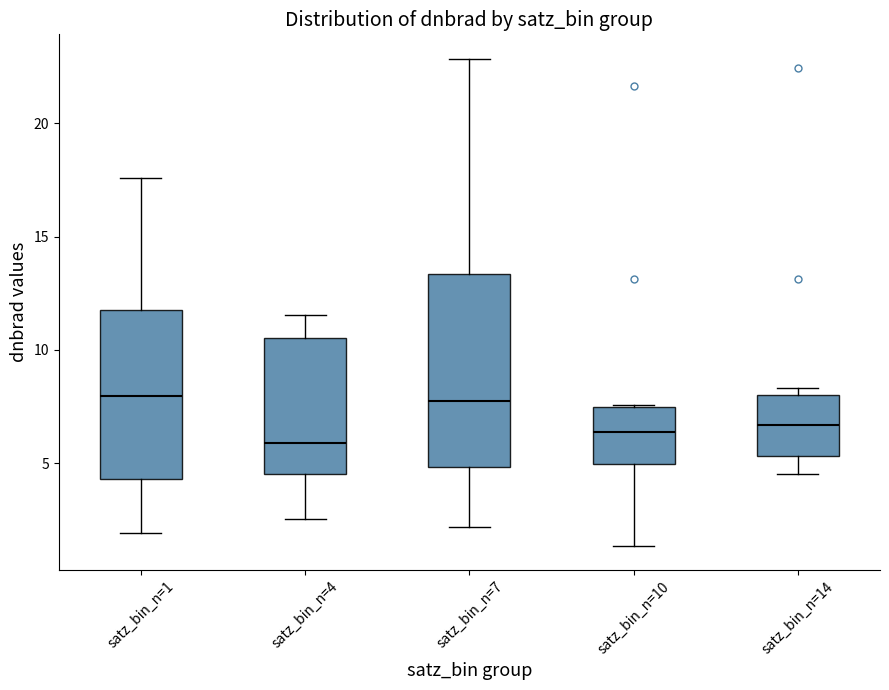

Where does the lower whisker of the box for satz_bin_n=7 end on the y-axis? The values are not printed on the chart, so give them approximately, as read against the axis.

2.0